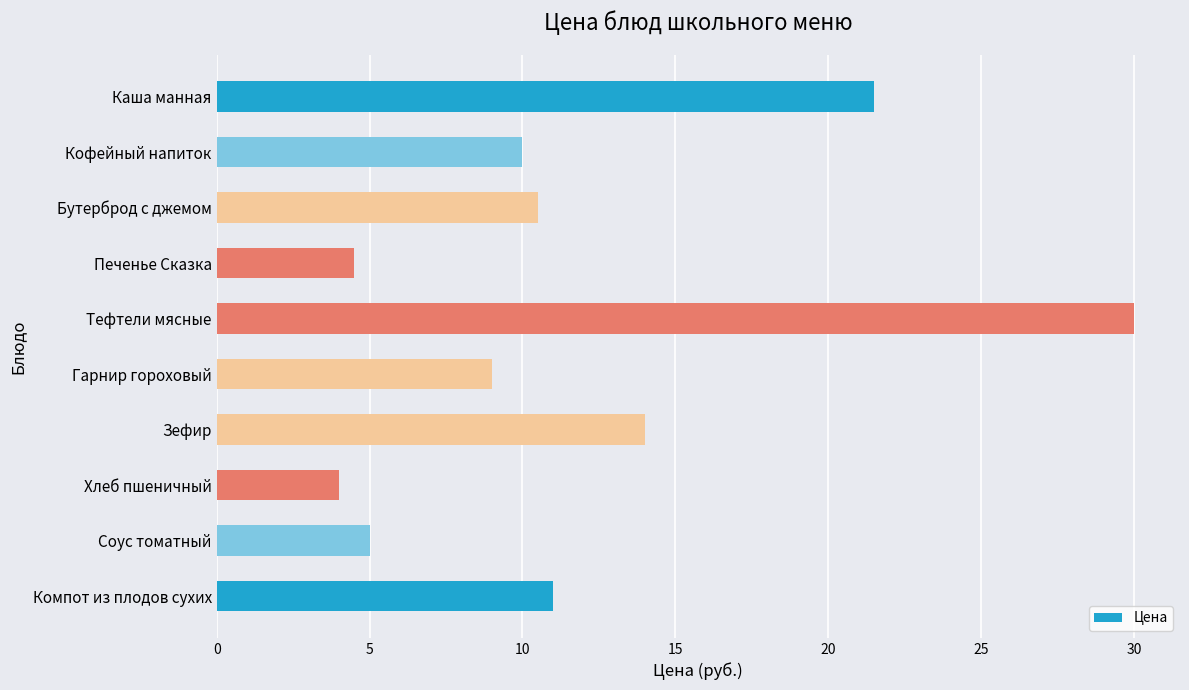

At which label is the value closest to 17?

Зефир